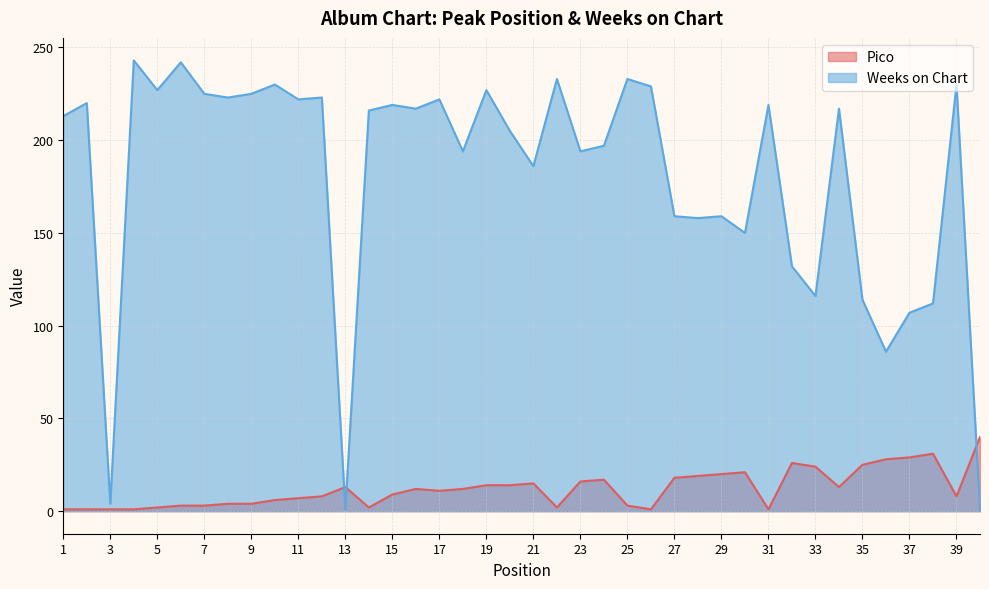

Is the value of Pico at 23 greater than the value of Weeks on Chart at 11?

No